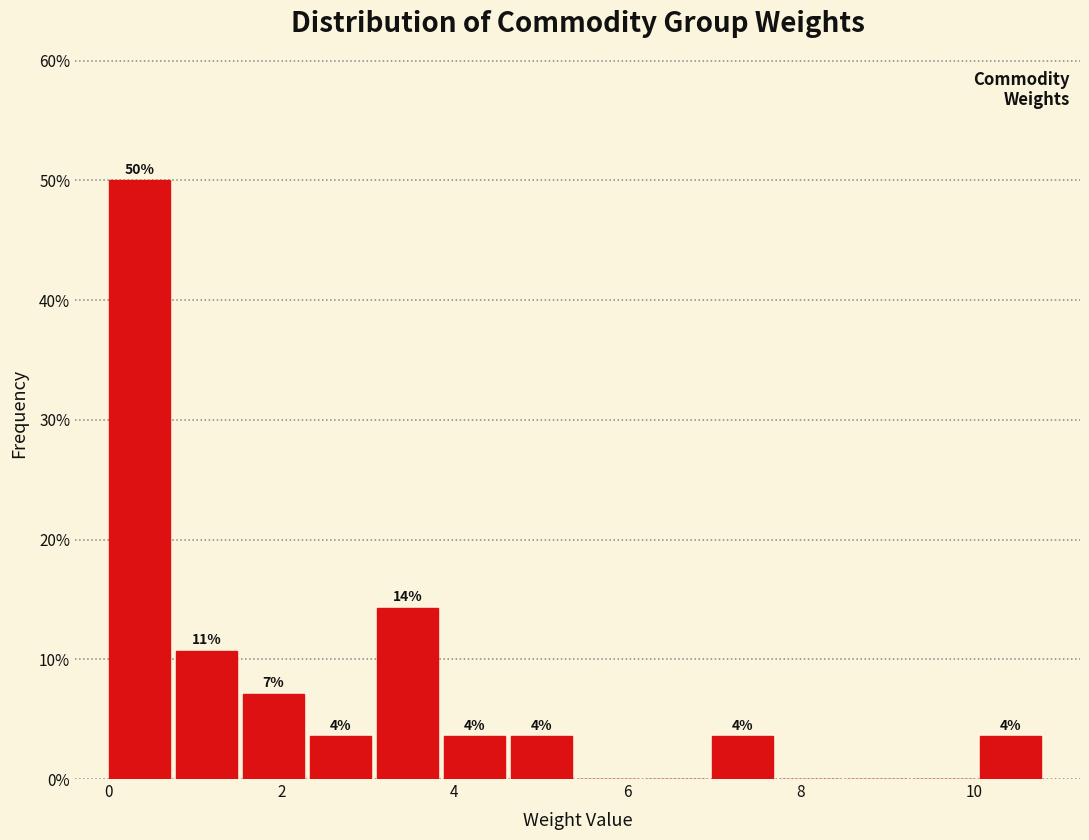

Read against the x-axis, roughly where is the centre of the tallest bar?

0.4